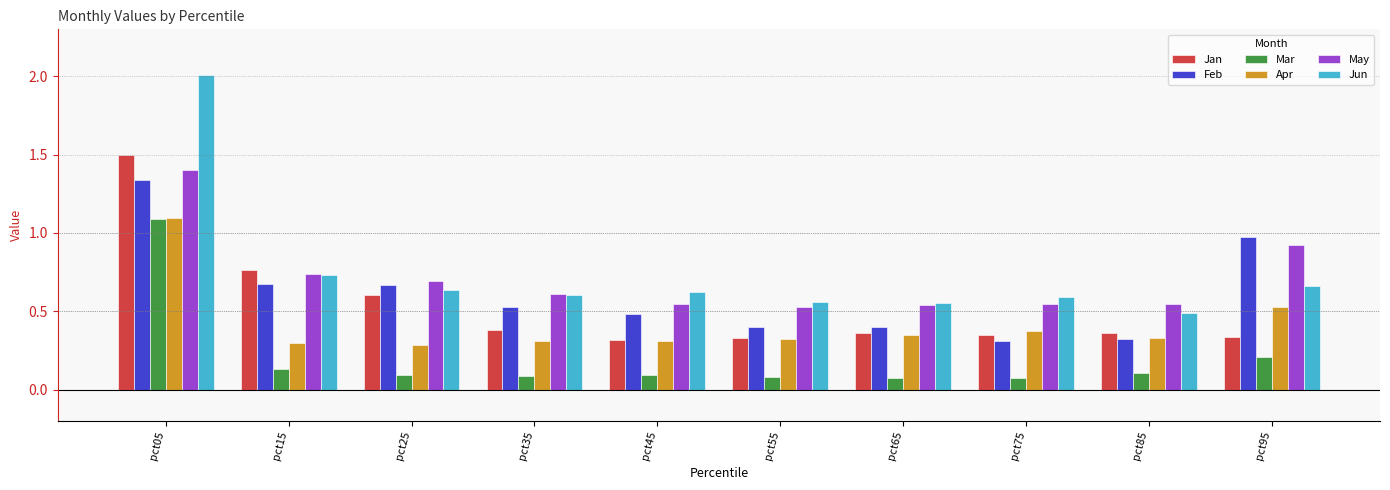

What is the difference between the maximum and minimum values in the Mar series?

1.0